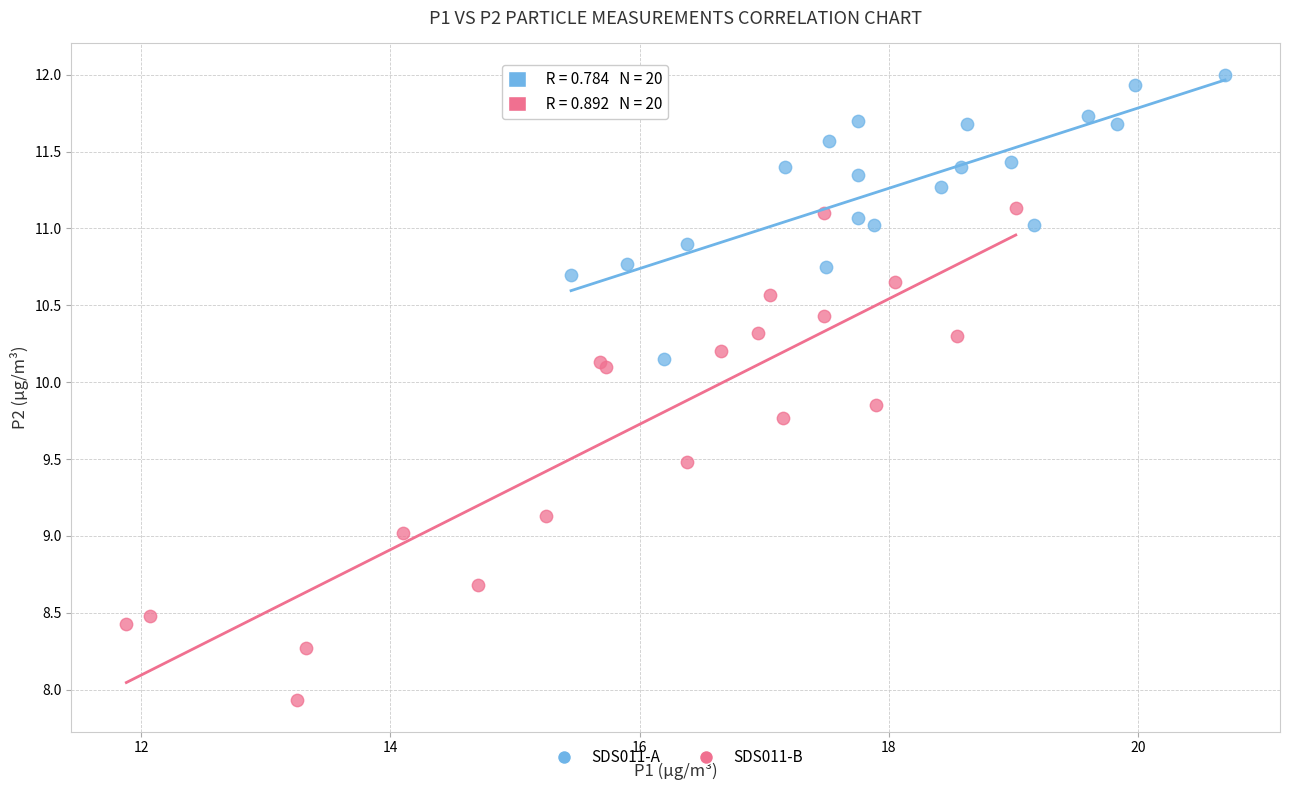

Which series contains the highest Y value?

SDS011-A